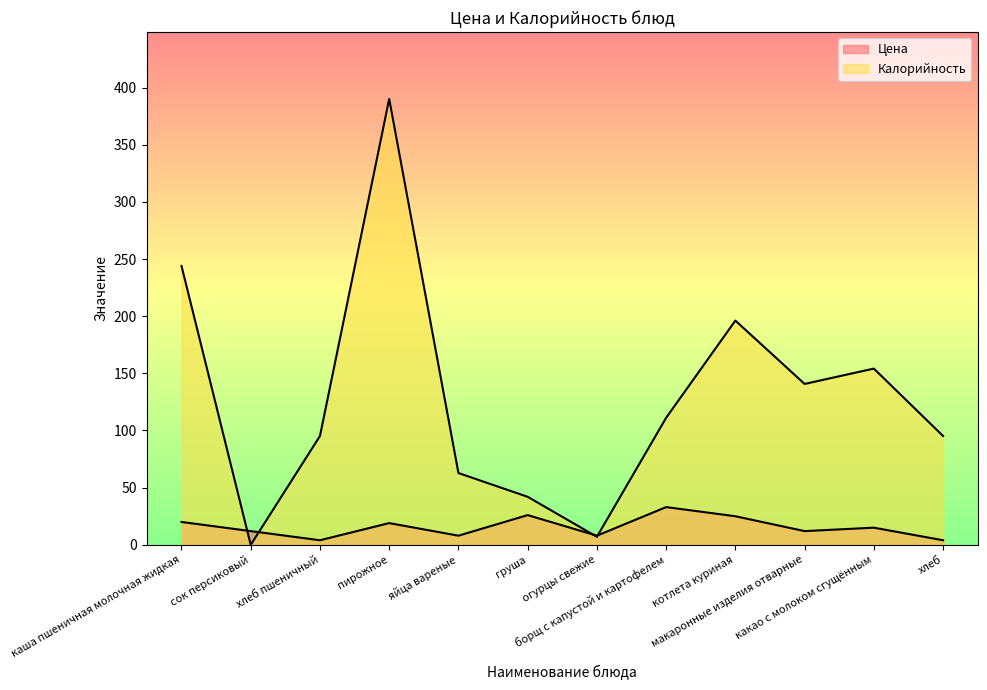

In Цена, how many points are lower than both neighbors (excluding endpoints)?

4